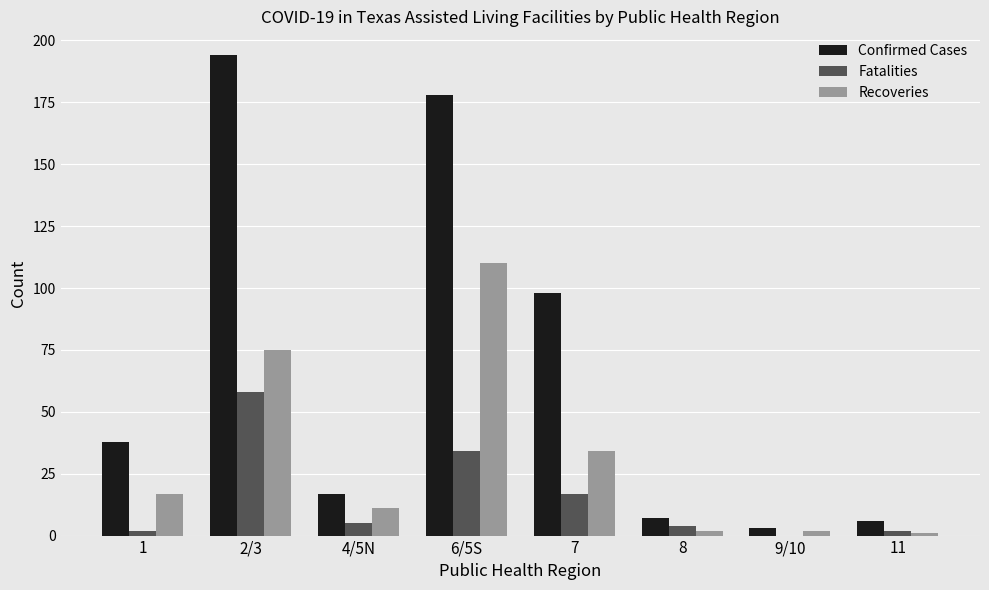

Reading left to right, extract all data points from this chart.

Confirmed Cases: 38	194	17	178	98	7	3	6
Fatalities: 2	58	5	34	17	4	0	2
Recoveries: 17	75	11	110	34	2	2	1